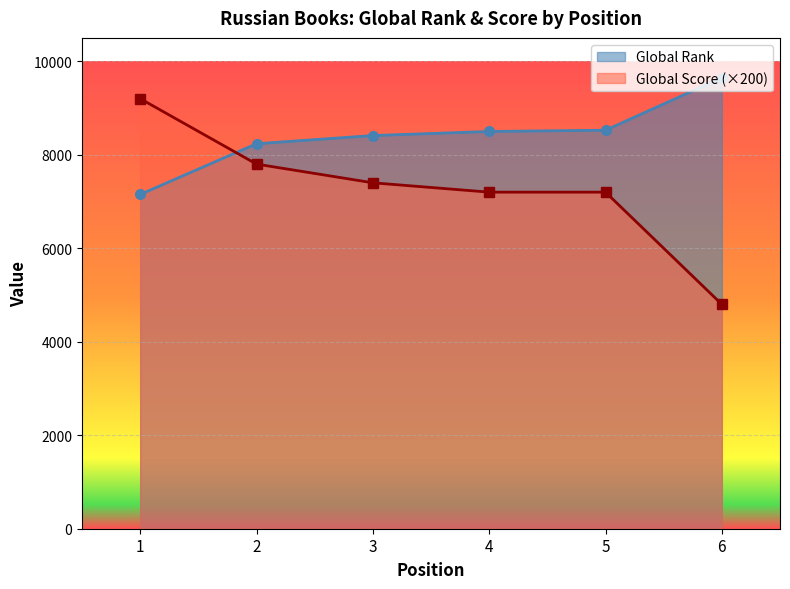

What is the total value across all series at 3?

15811